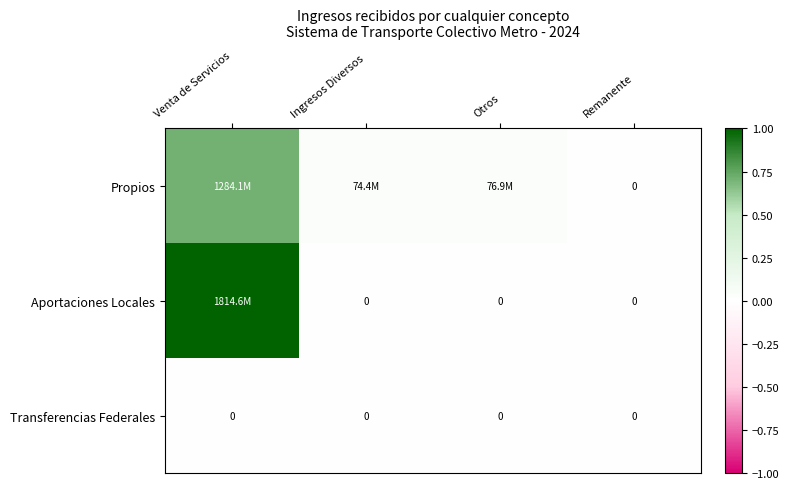

What is the difference between the highest and lowest values at Venta de Servicios?

1.0